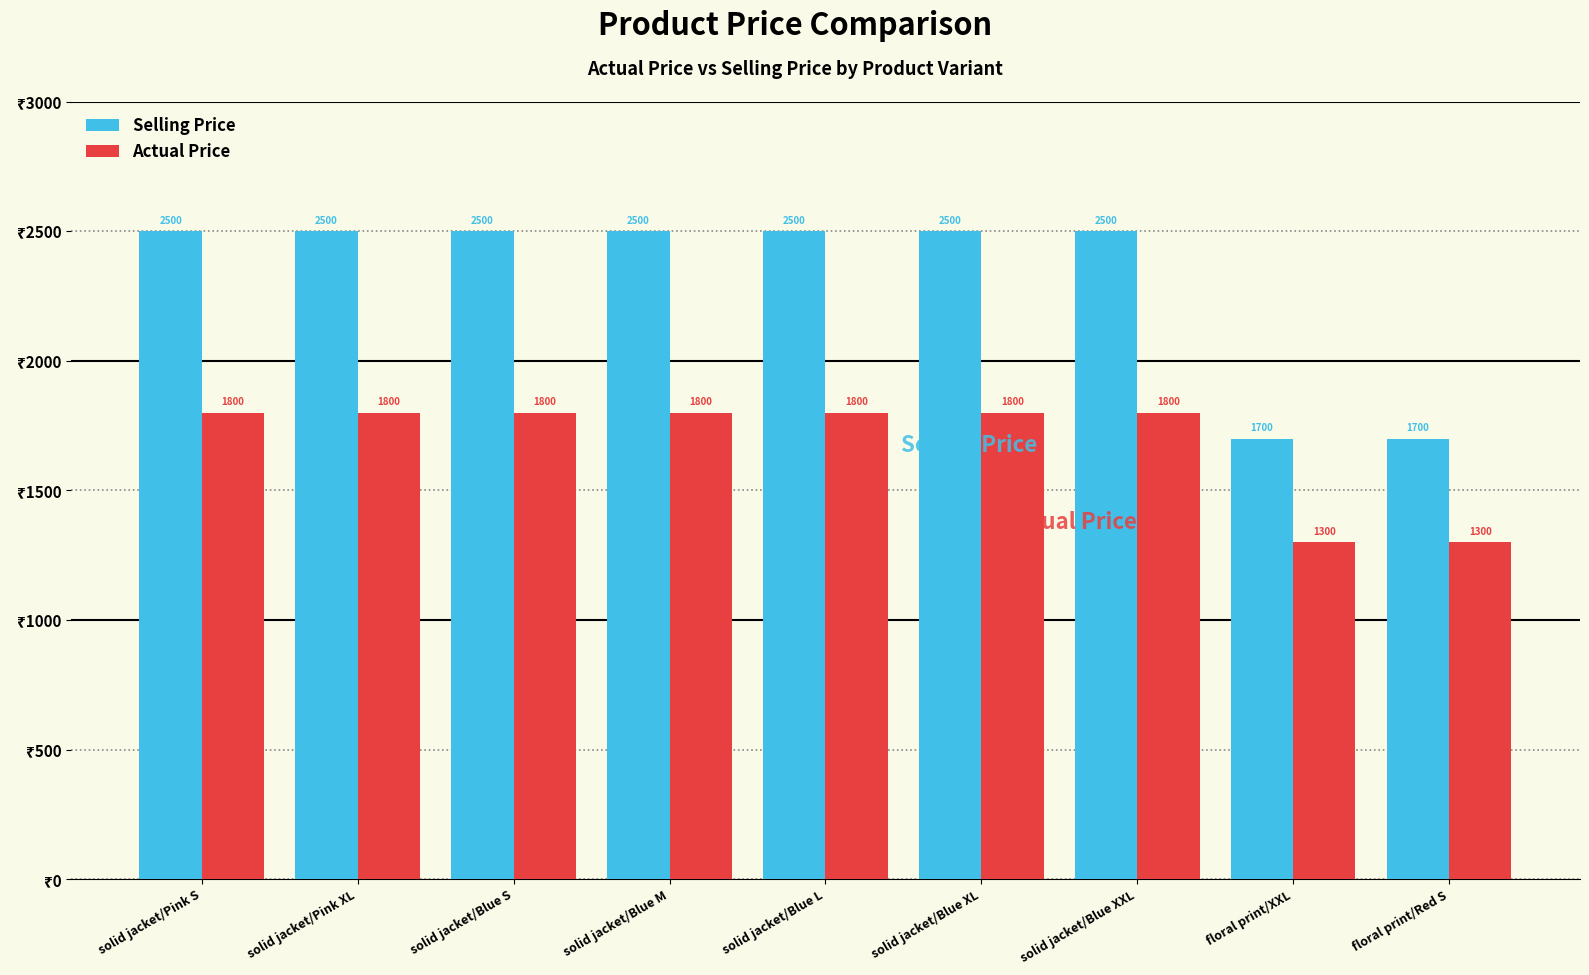

What is the difference between the highest and lowest values at floral print/Red S?

400